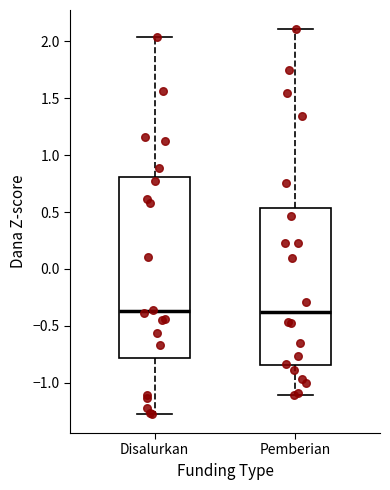

Reading left to right, transcribe this box plot: for each box, give where its median line is, the range the box spans, and where its two whiskers end, as read against the y-axis. The values are not printed on the chart, so give them approximately, as read against the axis.

Disalurkan: median -0.35, box -0.80 to 0.80, whiskers -1.25 to 2.05
Pemberian: median -0.40, box -0.85 to 0.55, whiskers -1.10 to 2.10